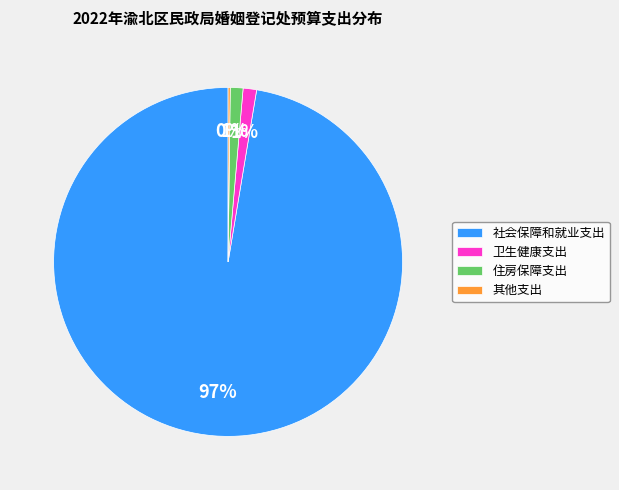

Does 卫生健康支出 account for over 50% of the chart?

No